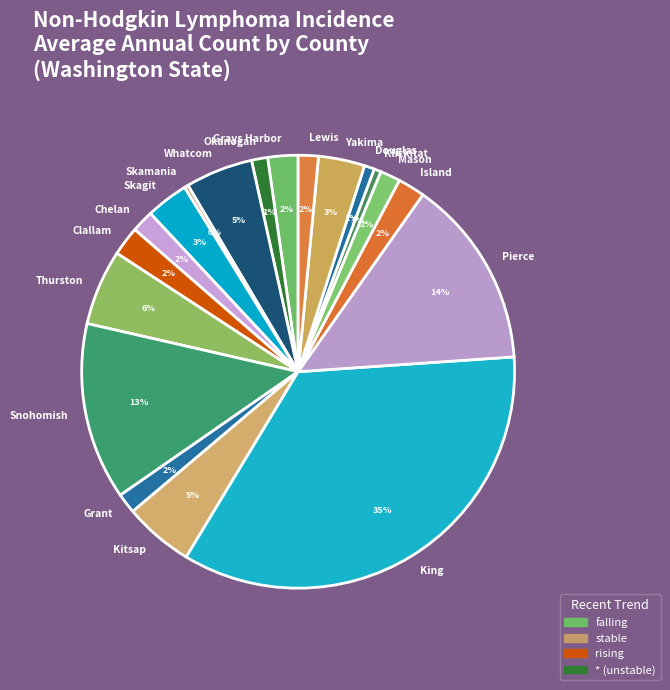

Which slice is the largest?

King